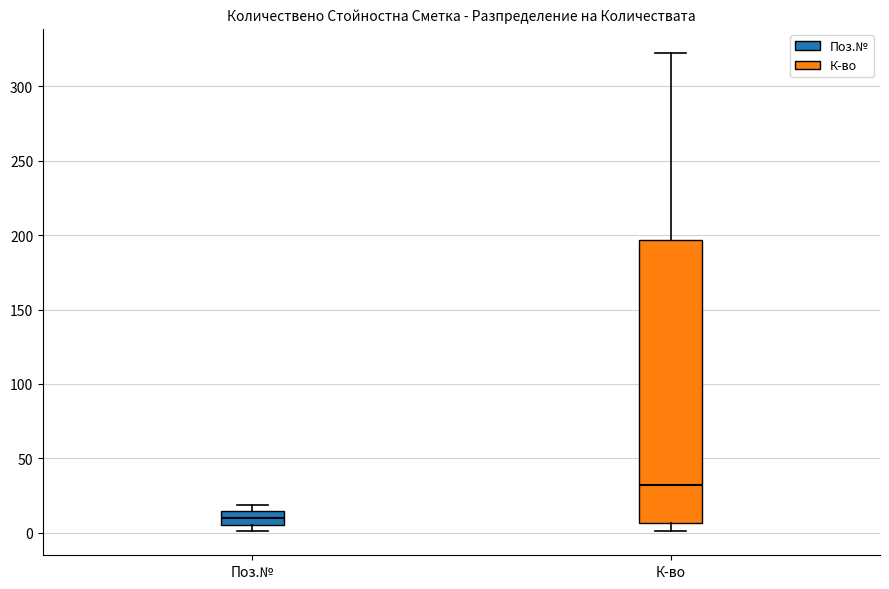

Where does the median line of the box for К-во sit on the y-axis? The values are not printed on the chart, so give them approximately, as read against the axis.

30